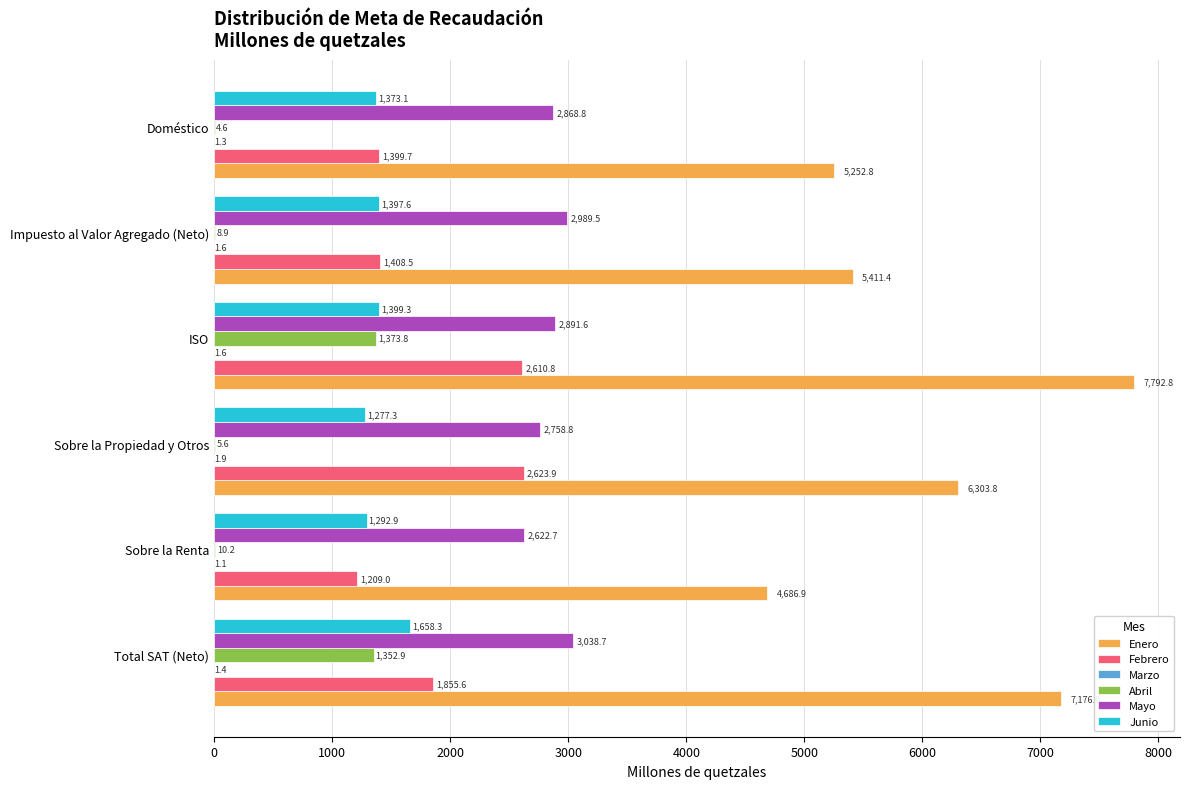

At which category is the sum across all series the highest?

ISO